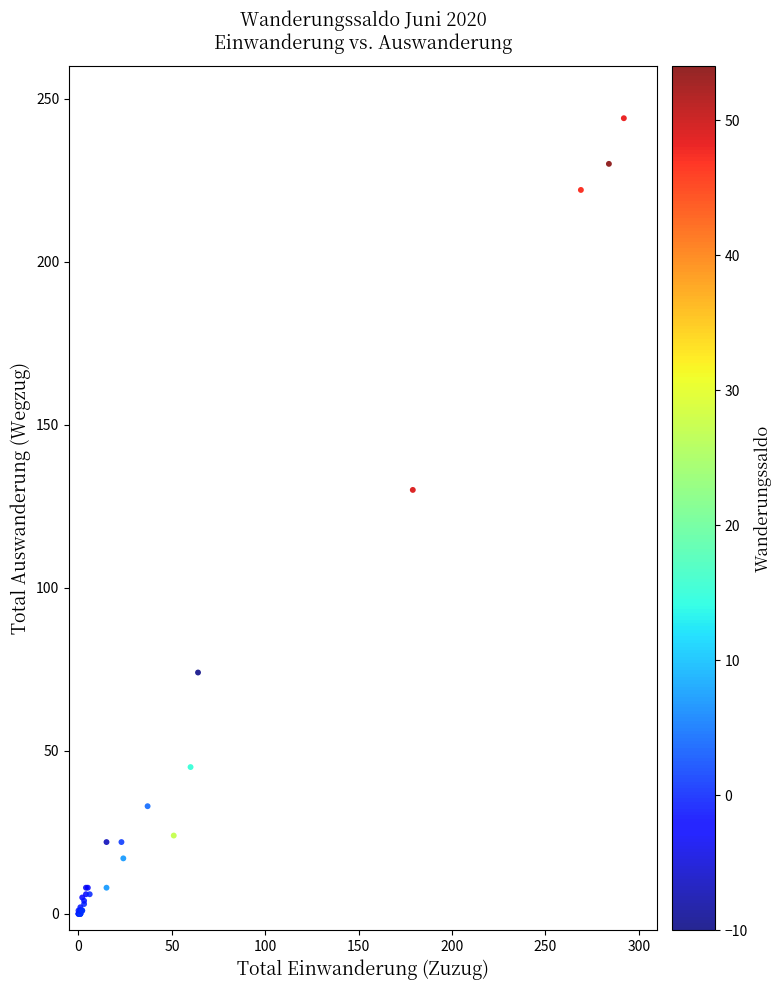

What Y value in the scatter plot is closest to 122?

130